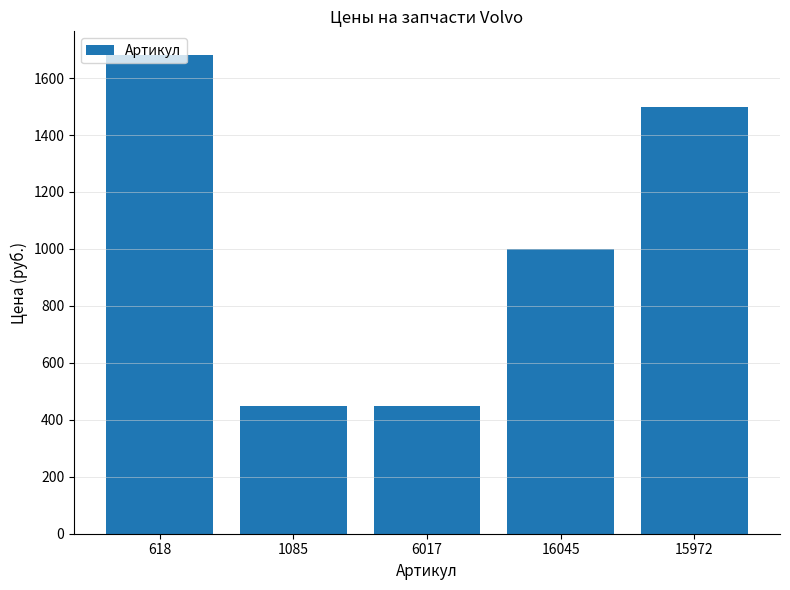

How many values are below 1000?

2